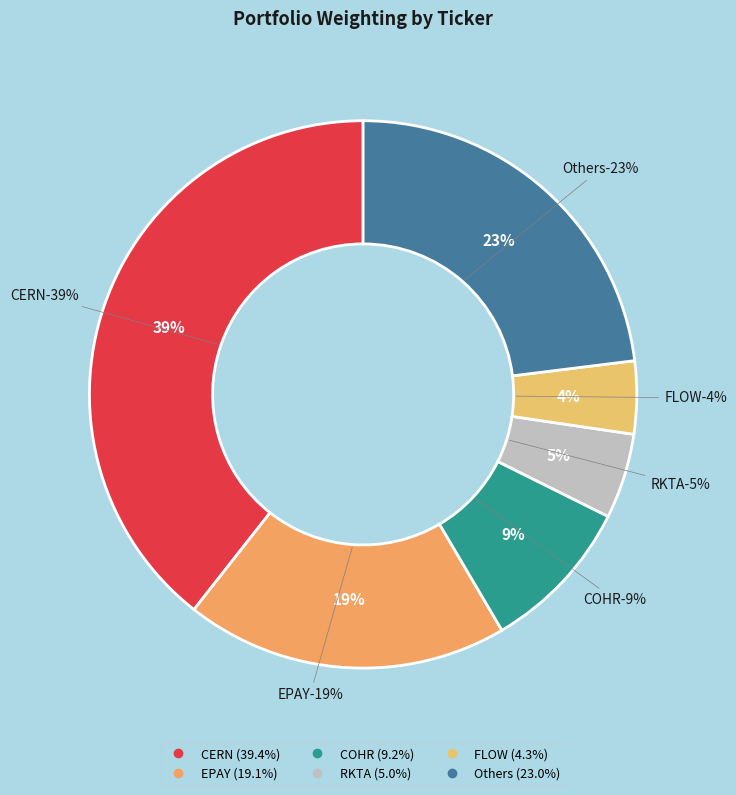

Do FLOW and INTC together represent more than half of the pie?

No